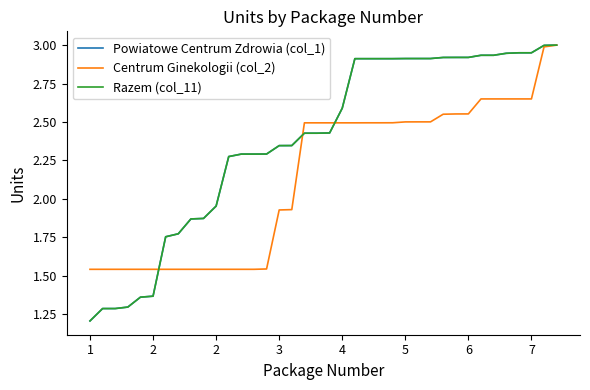

What is the maximum value shown in the chart?

3.0